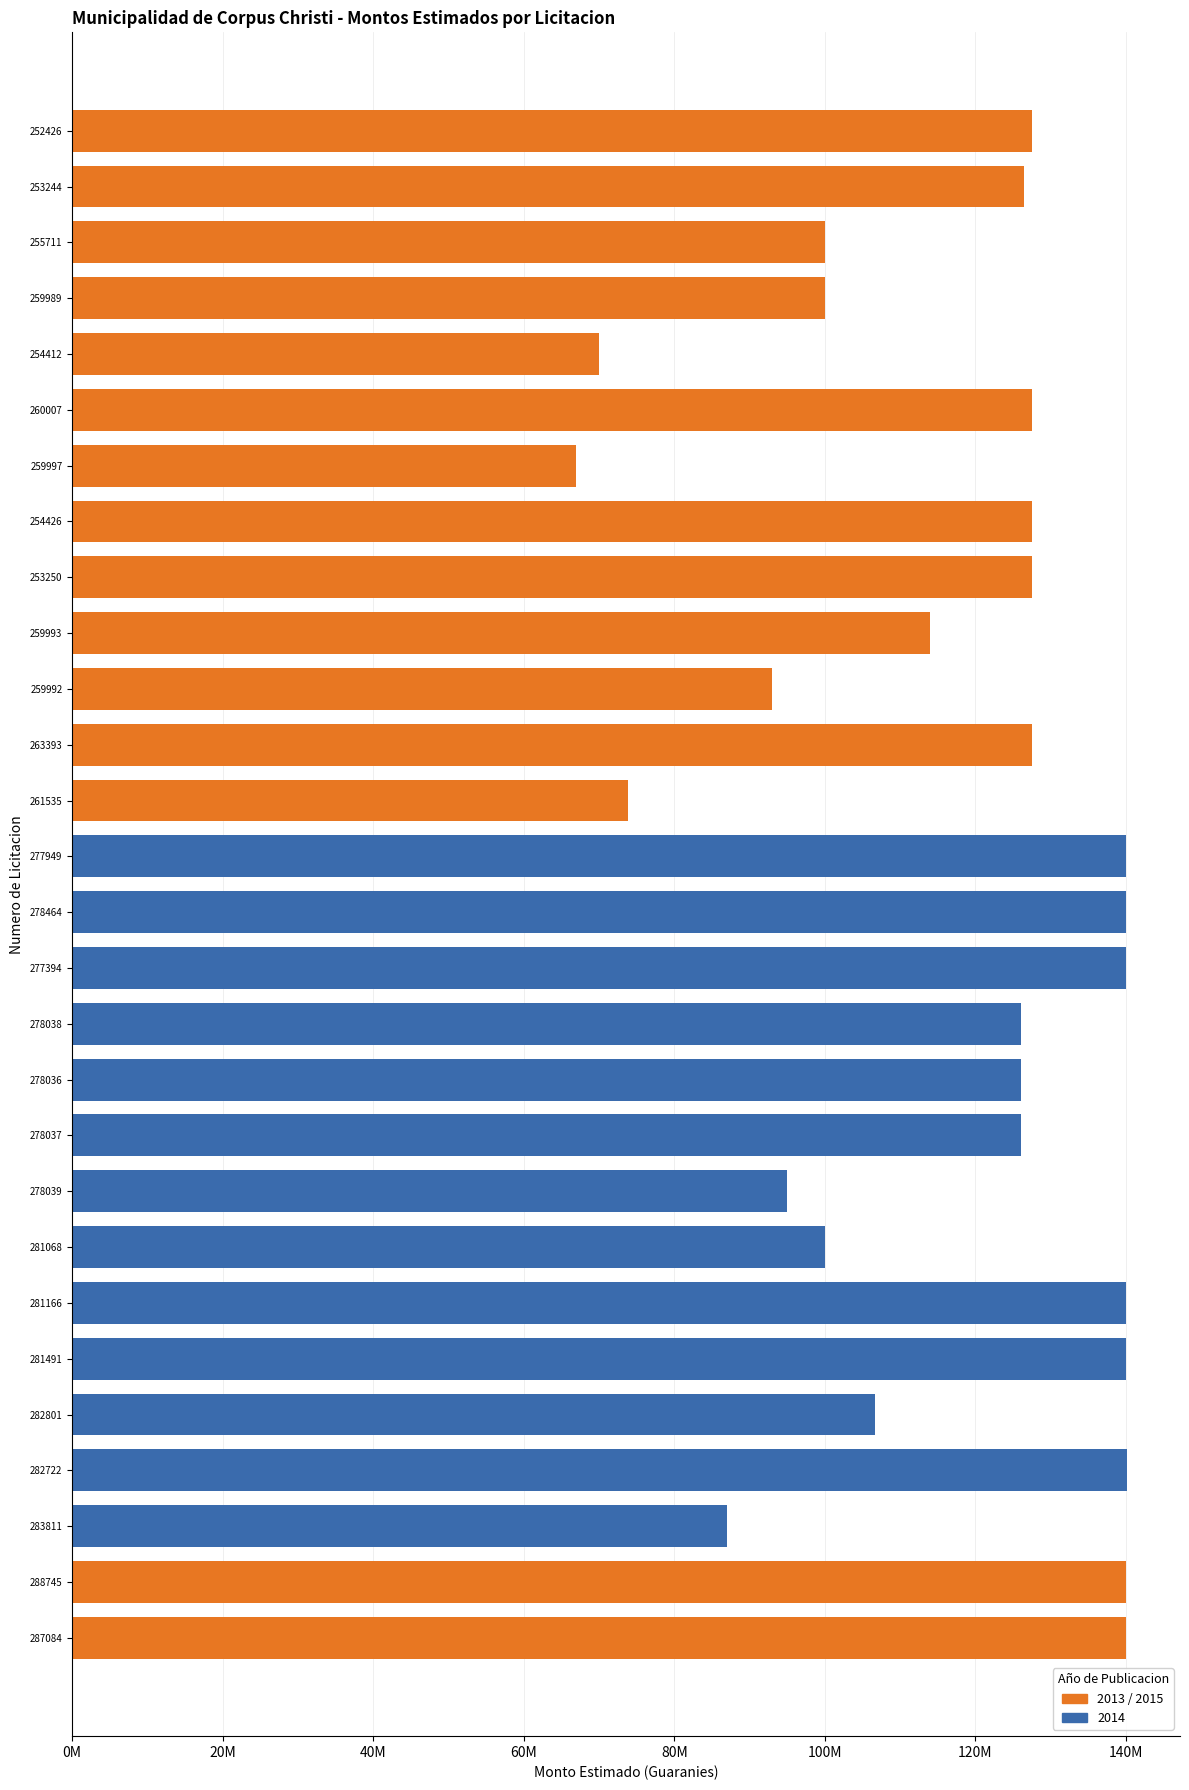

The value at 252426 is 60958400. True or false?

False